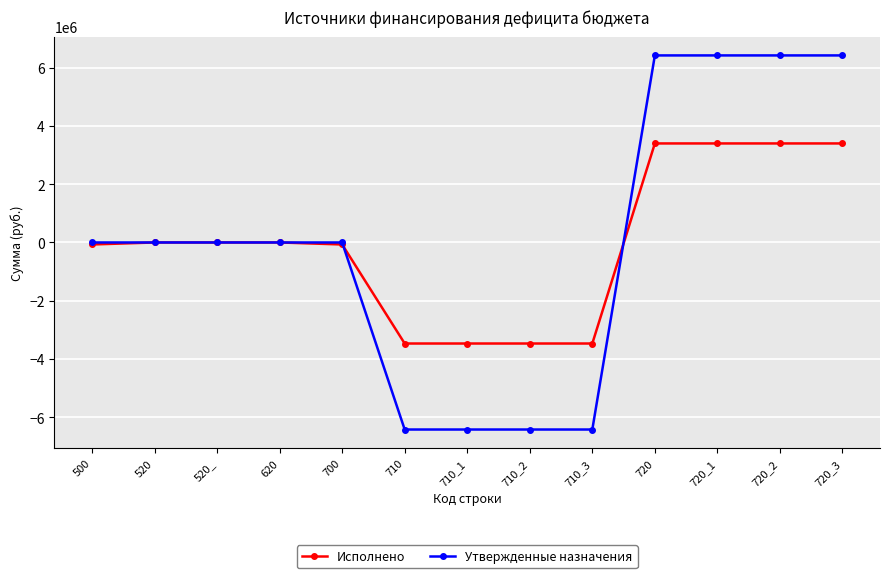

What is the spread (max minus min) of values at 710_3?

2951453.9